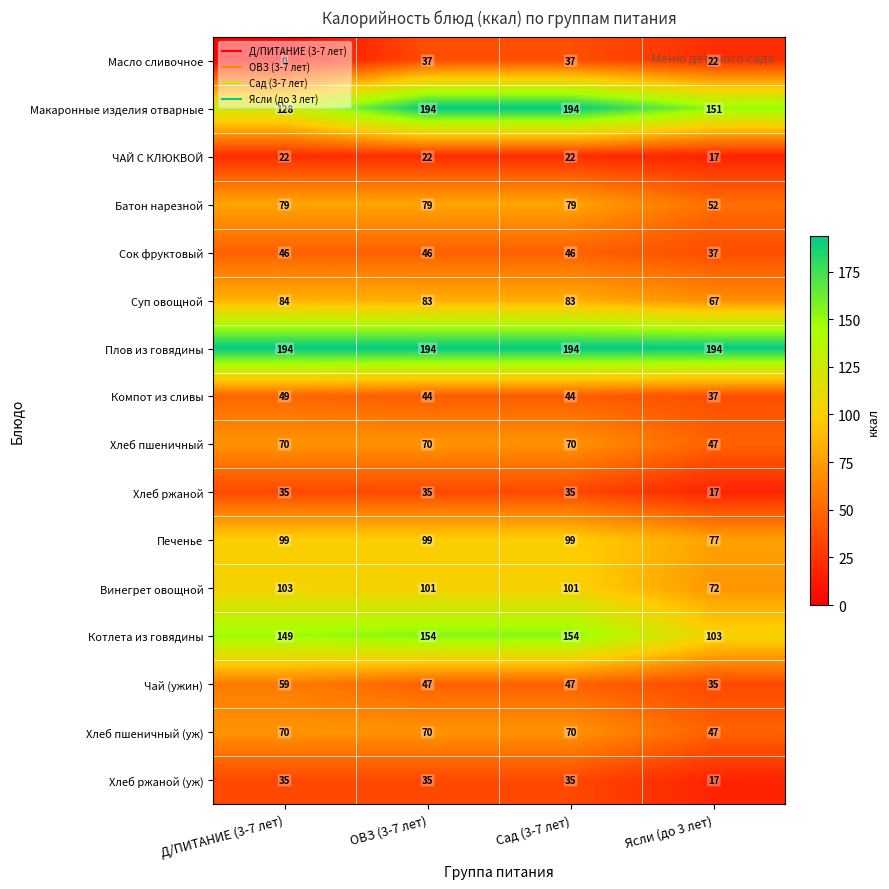

How many categories are shown in the chart?

4